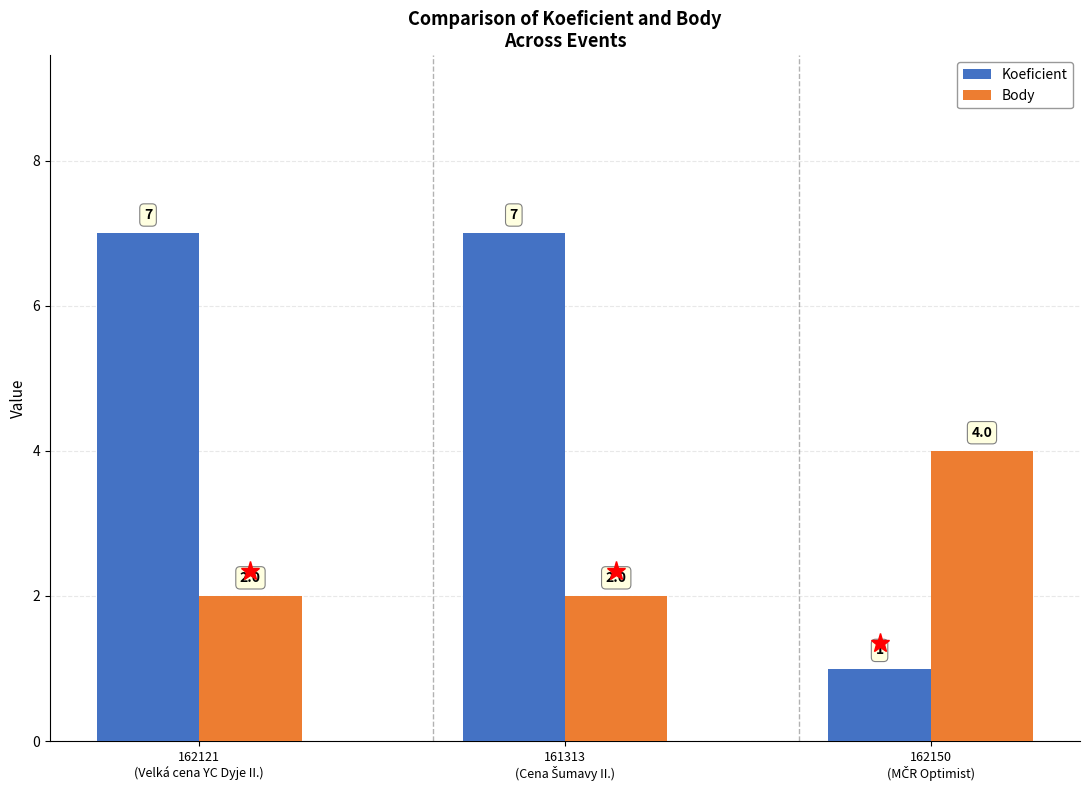

Which series has the largest total across all categories?

Koeficient